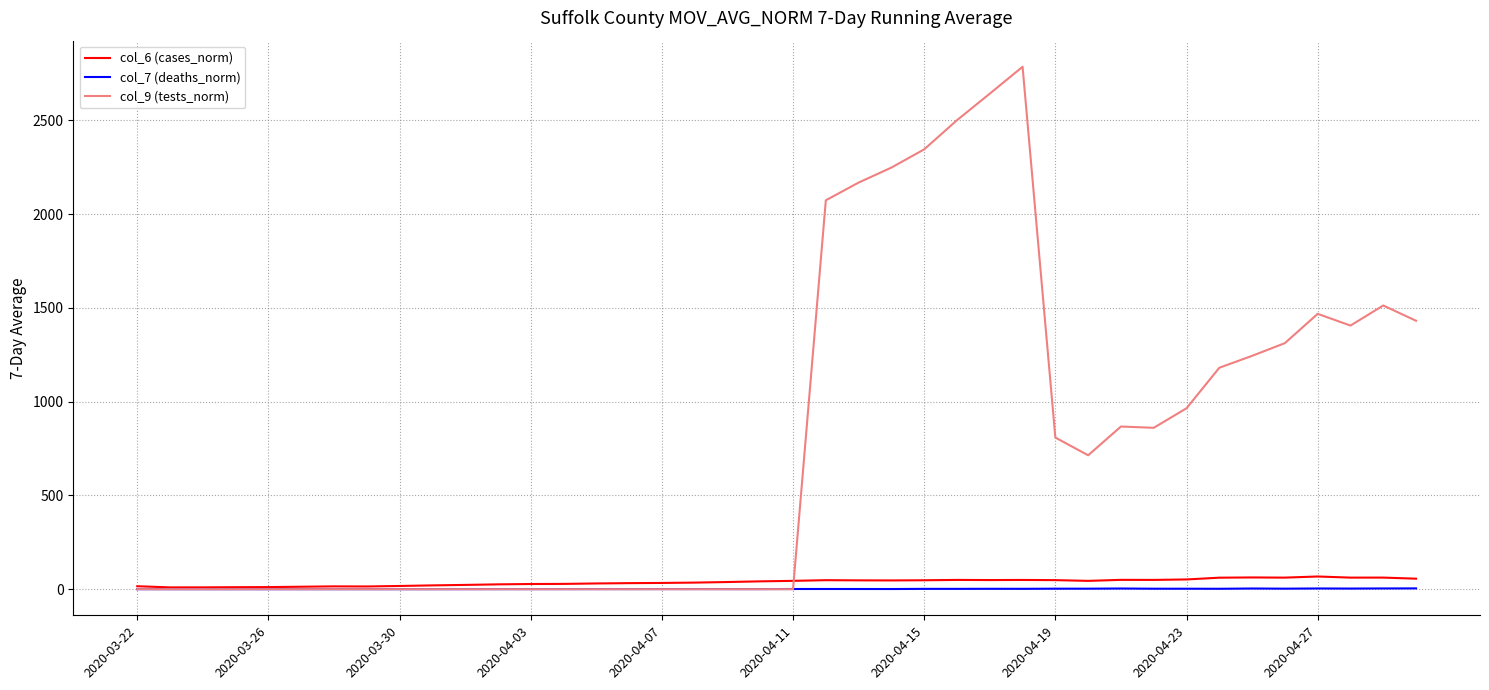

Which series has the largest range (max minus min)?

col_9 (tests_norm)